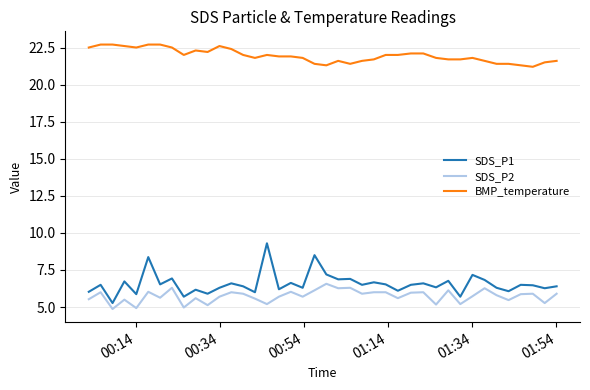

Which series has the widest spread of values?

SDS_P1